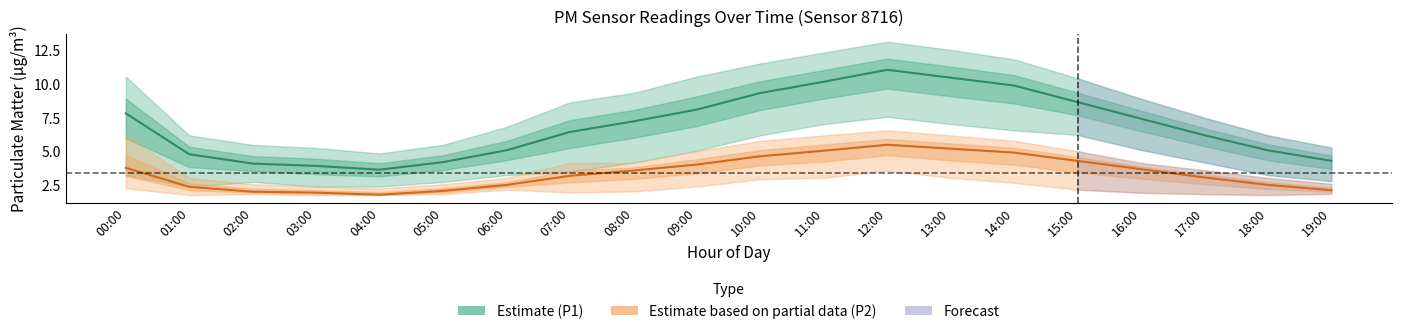

Reading right to left, extract all data points from this chart.

Estimate (P1): 19:00=4.3	18:00=5.1	17:00=6.2	16:00=7.4	15:00=8.7	14:00=9.9	13:00=10.4	12:00=11.0	11:00=10.2	10:00=9.3	09:00=8.1	08:00=7.2	07:00=6.5	06:00=5.1	05:00=4.2	04:00=3.7	03:00=4.0	02:00=4.1	01:00=4.8	00:00=7.8
Estimate based on partial data (P2): 19:00=2.2	18:00=2.5	17:00=3.1	16:00=3.7	15:00=4.3	14:00=4.9	13:00=5.2	12:00=5.5	11:00=5.1	10:00=4.7	09:00=4.0	08:00=3.6	07:00=3.2	06:00=2.5	05:00=2.1	04:00=1.8	03:00=2.0	02:00=2.0	01:00=2.4	00:00=3.8